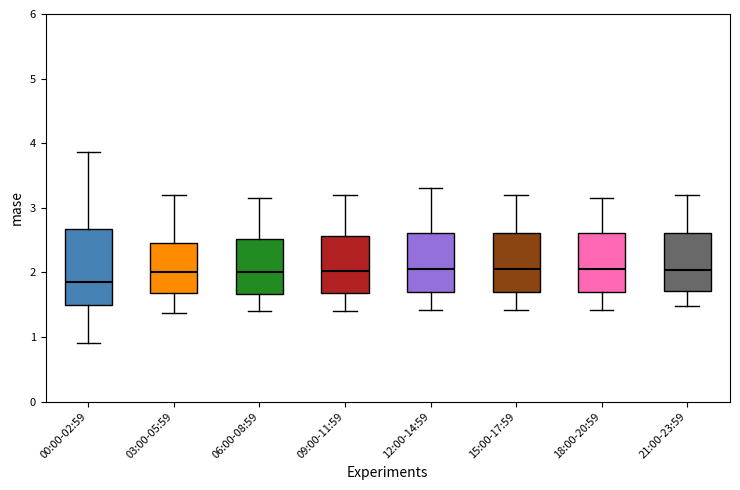

Comparing the boxes themselves (not the whiskers), which one is the tallest?

00:00-02:59